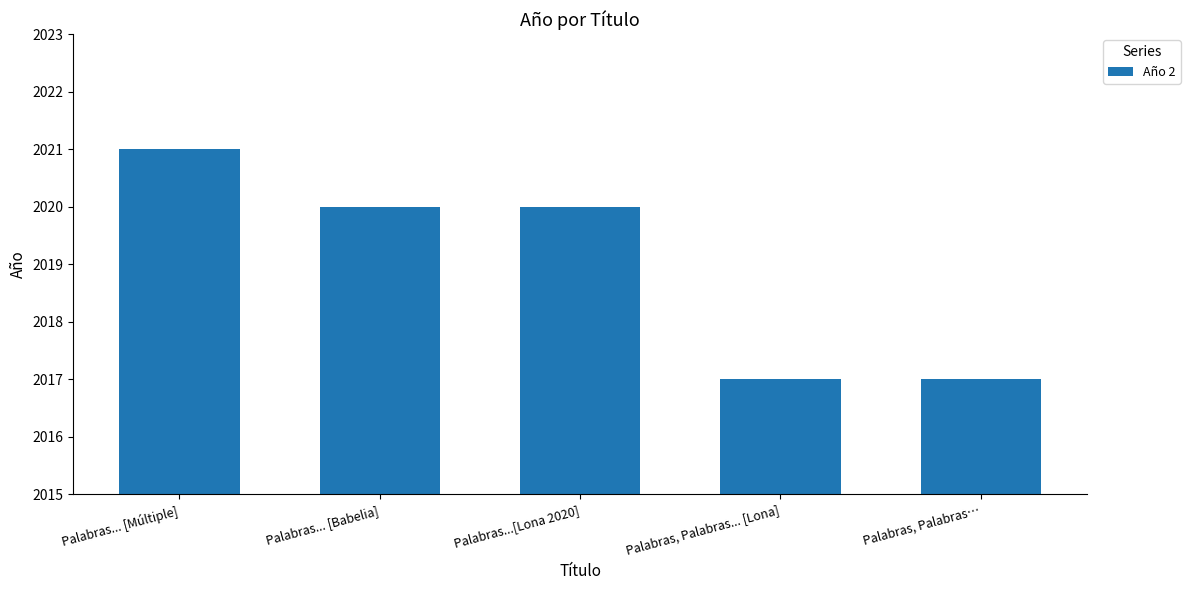

What is the label of the 4th bar from the left?

Palabras, Palabras... [Lona]